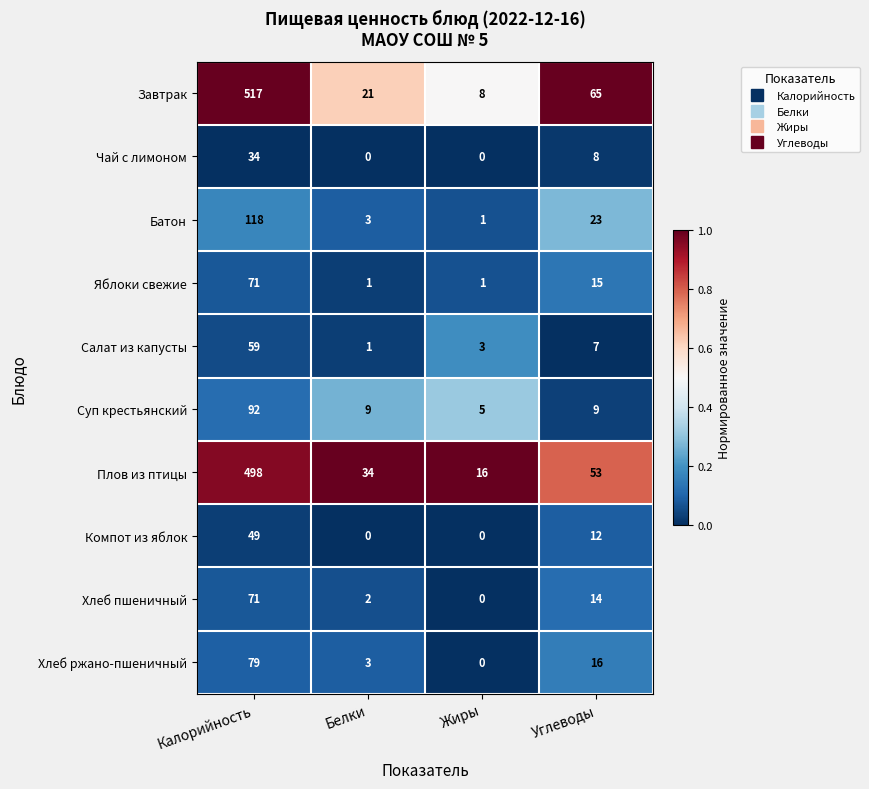

What is the sum of the Плов из птицы values at Жиры and Углеводы?

69